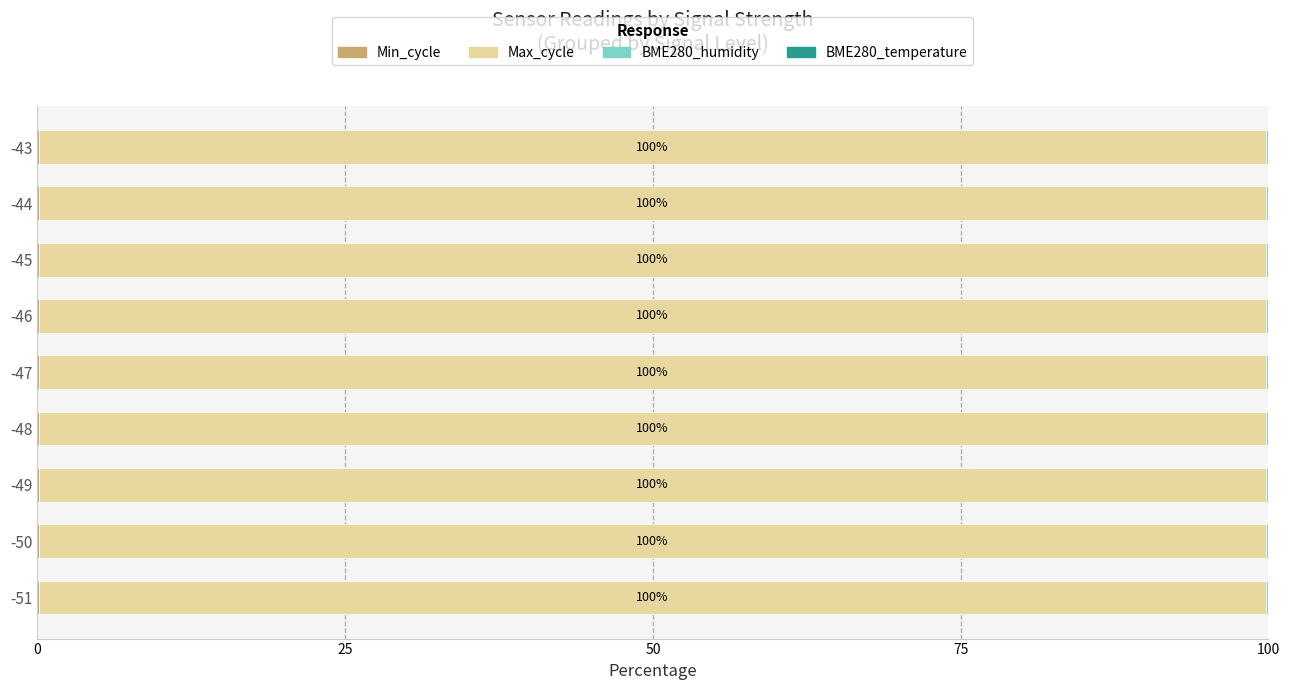

What is the value of the Min_cycle bar at the 8th from the left?

0.1